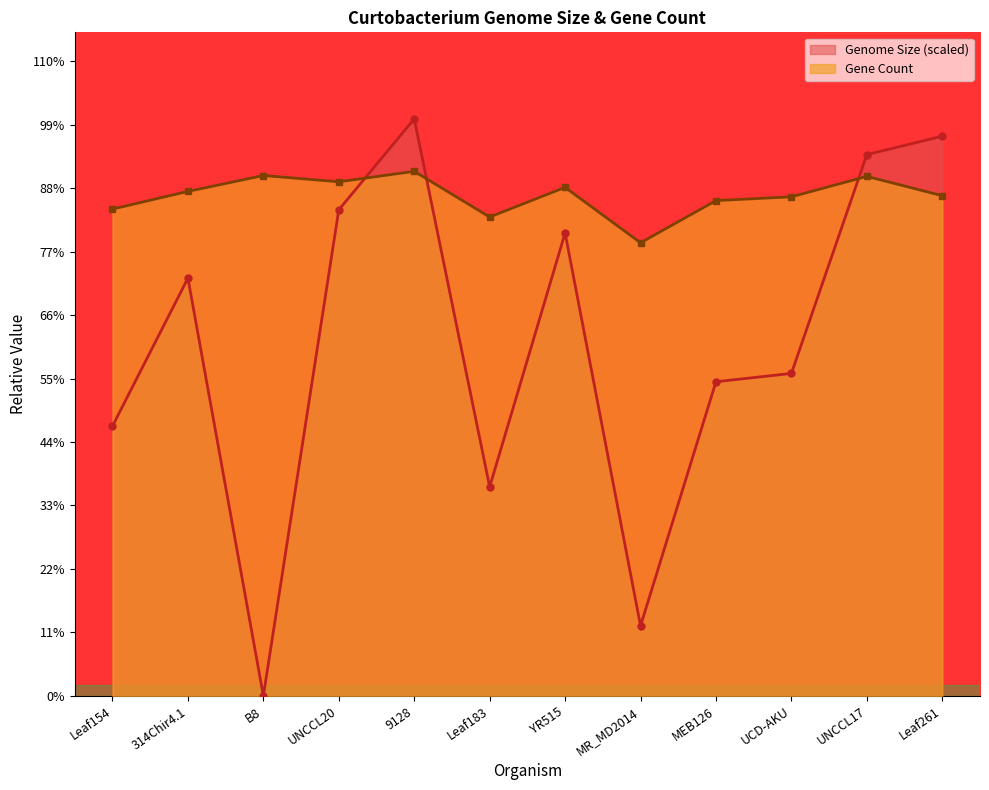

What are all the series names shown in the legend?

Genome Size (scaled), Gene Count